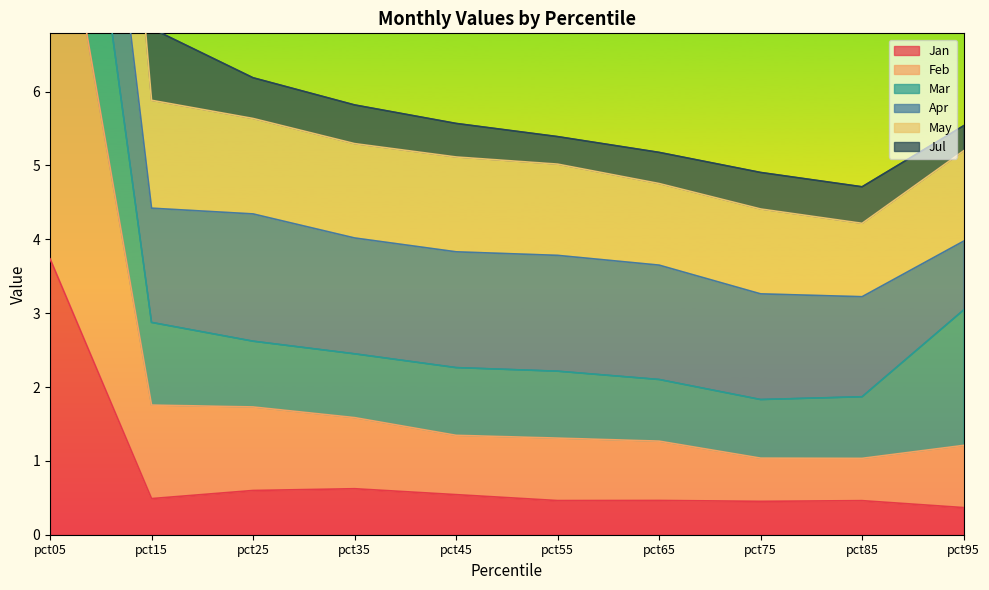

The value of Jan at pct55 is 0.2. True or false?

False